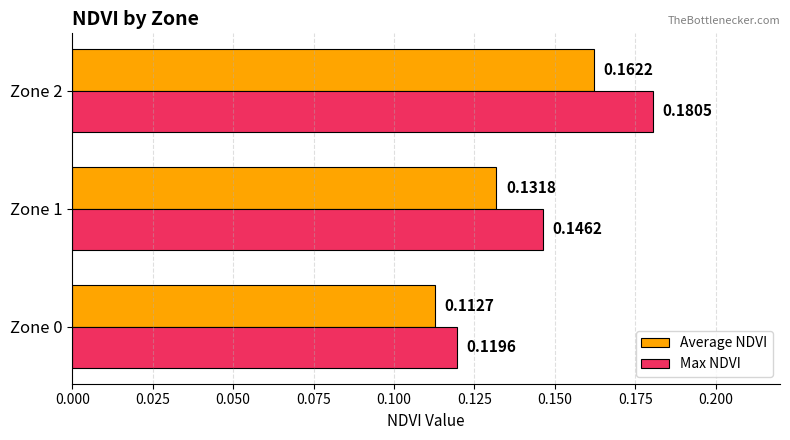

What is the sum of the Average NDVI values at Zone 2 and Zone 1?

0.3